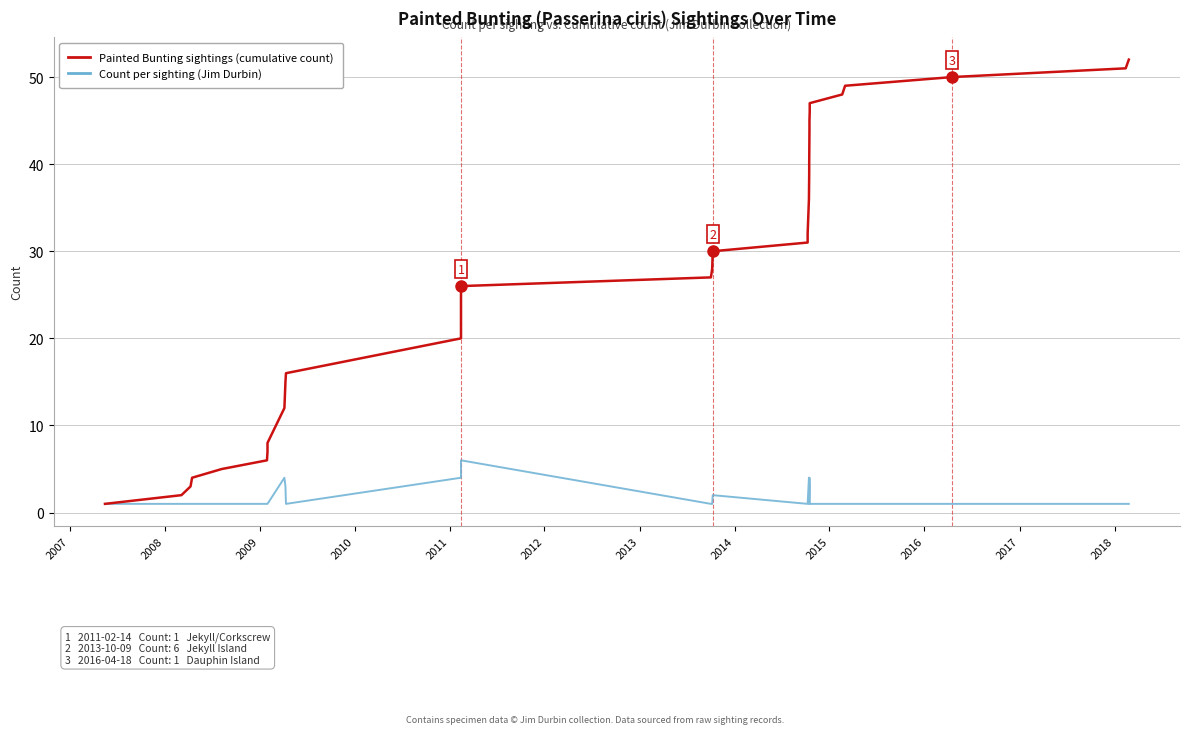

What are all the series names shown in the legend?

Painted Bunting sightings (cumulative count), Count per sighting (Jim Durbin)